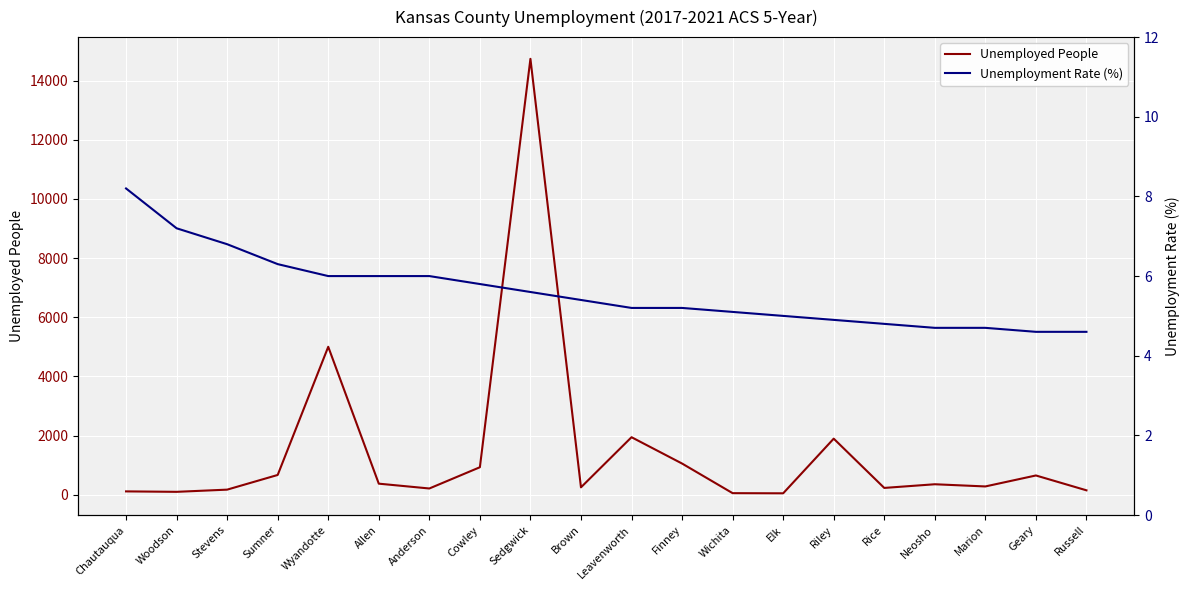

How many values in the Unemployment Rate (%) series exceed 5?

13